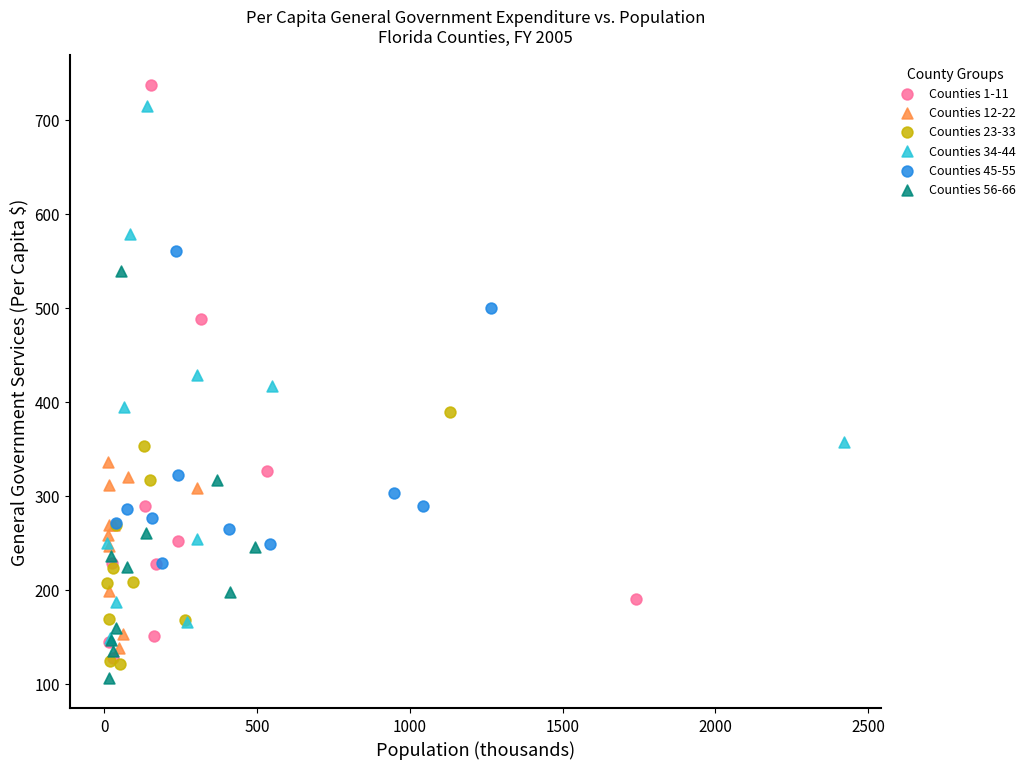

Which series has the widest spread of Y values?

Counties 1-11